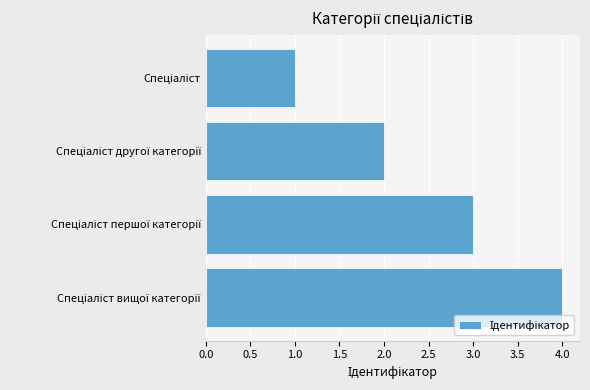

What is the difference between the maximum and minimum values?

3